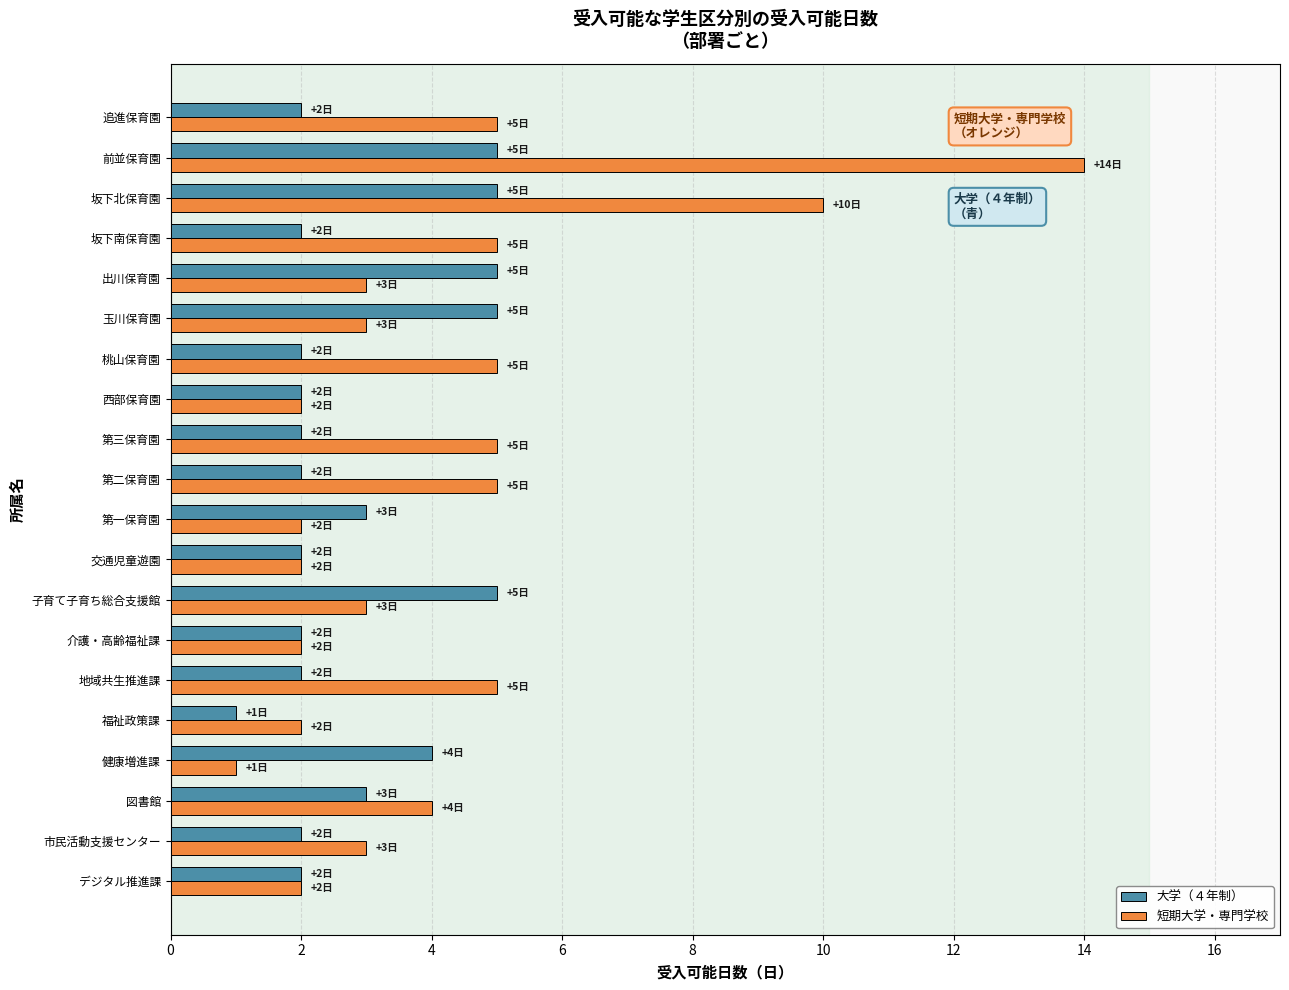

The value of 短期大学・専門学校 at 玉川保育園 is 3. True or false?

True